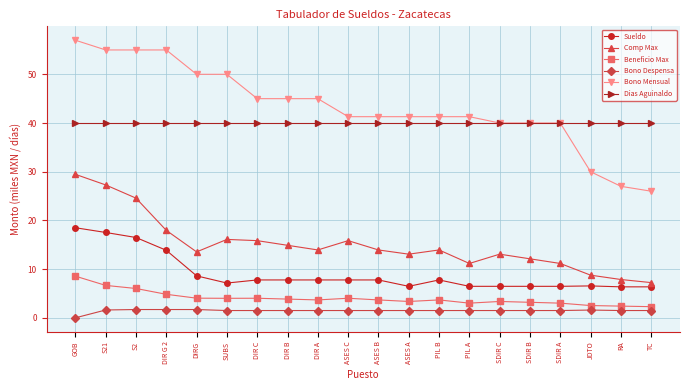

At which category does the chart reach its peak across all series?

GOB